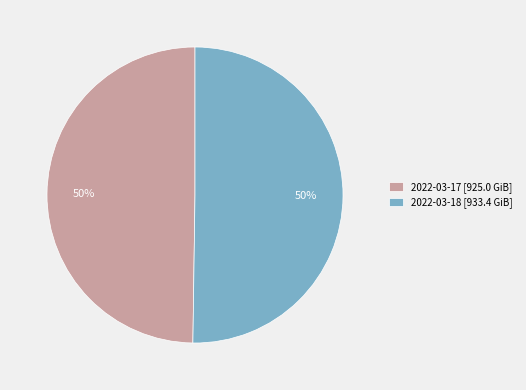

To the nearest percent, what is the average slice percentage?

50%